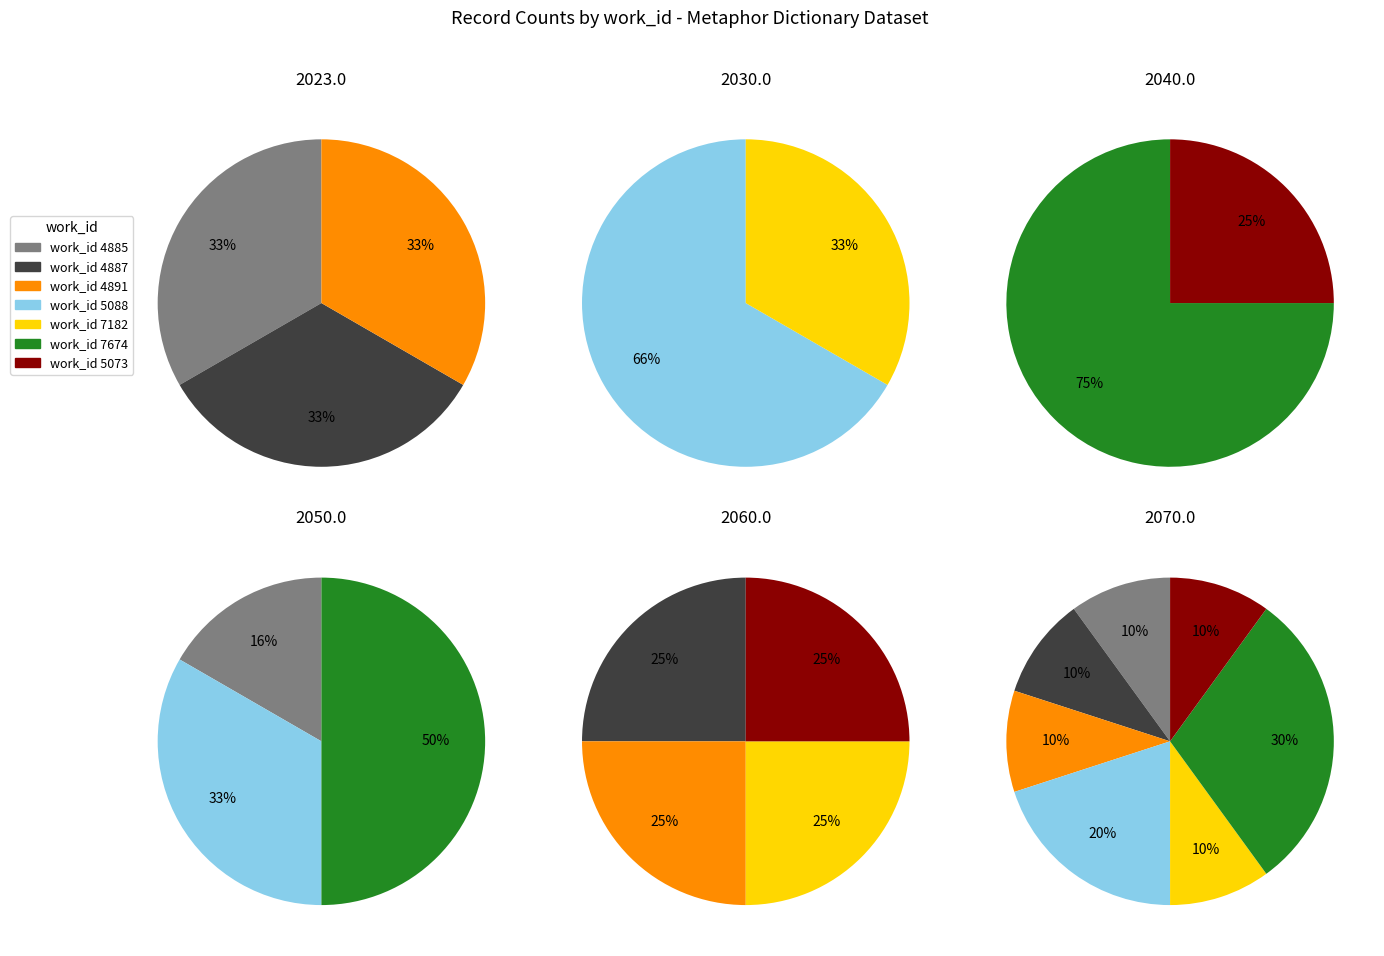

What portion of the pie excludes 7674?

62.1%